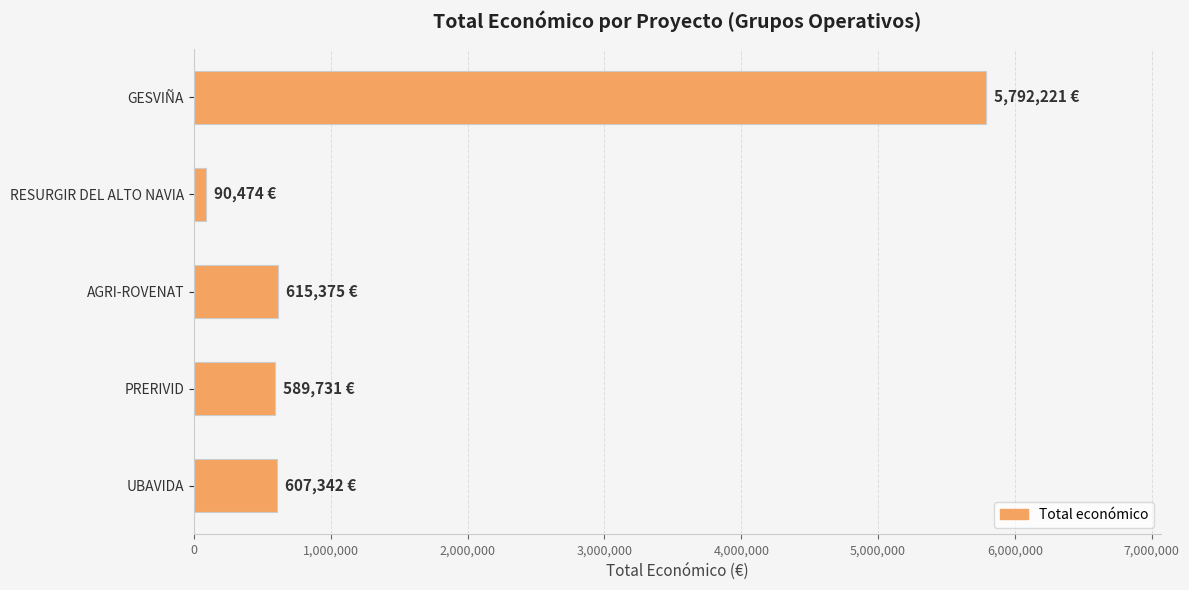

Between RESURGIR DEL ALTO NAVIA and PRERIVID, which is larger?

PRERIVID